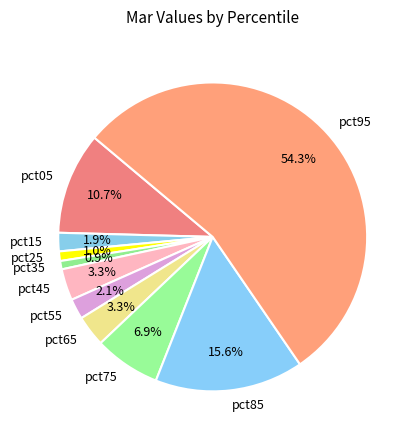

Count the number of slices in the pie.

10